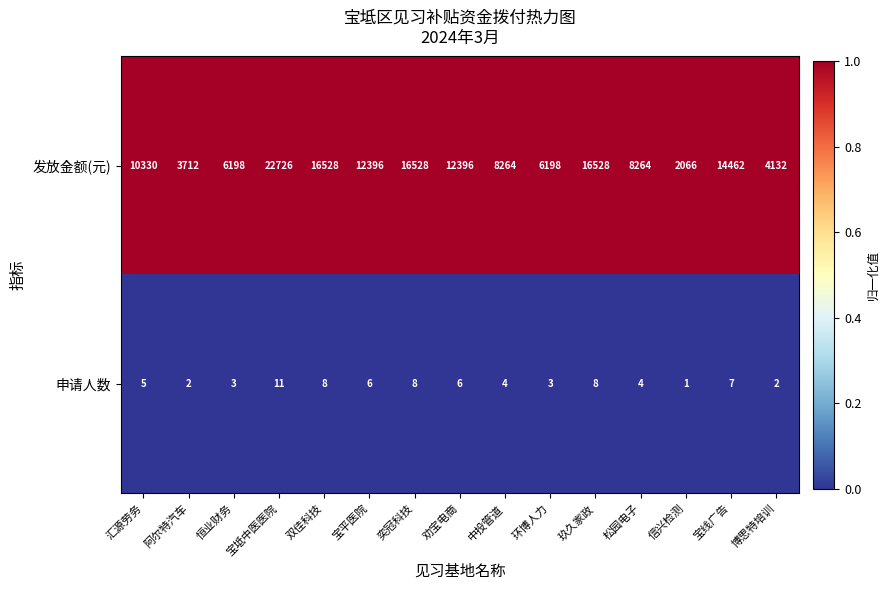

What is the difference between the highest and lowest values at 汇源劳务?

10325